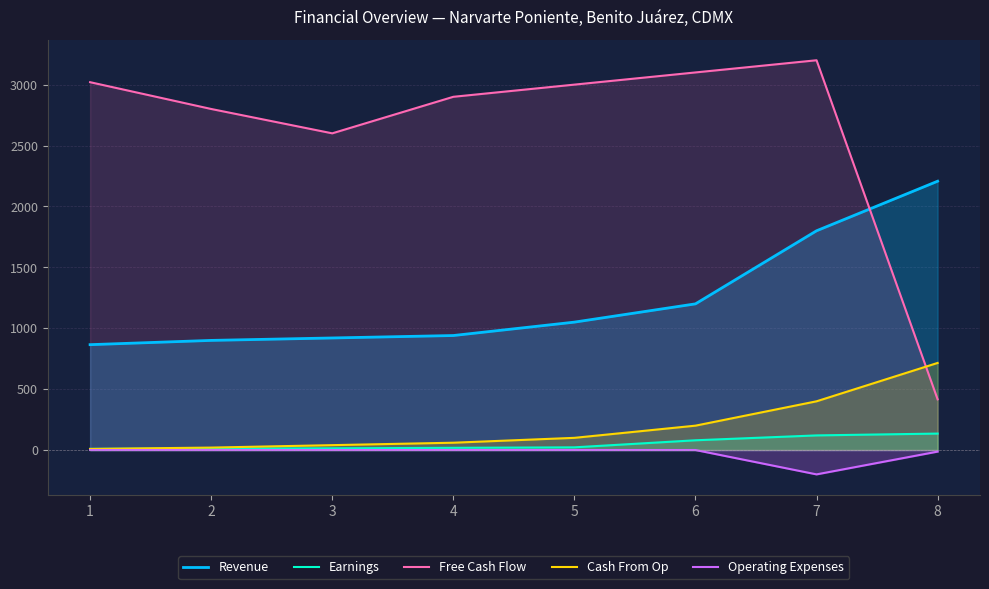

At which category does the chart reach its peak across all series?

7